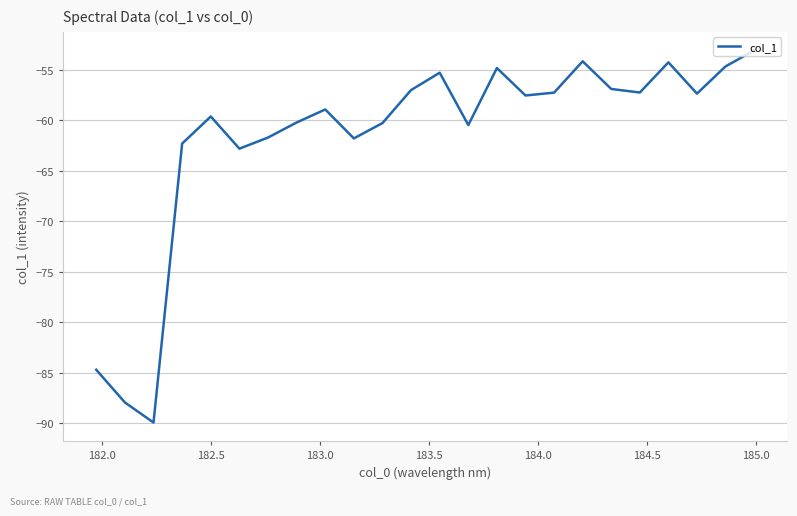

How many interior local valleys (lower than both neighbors) does the data have?

7